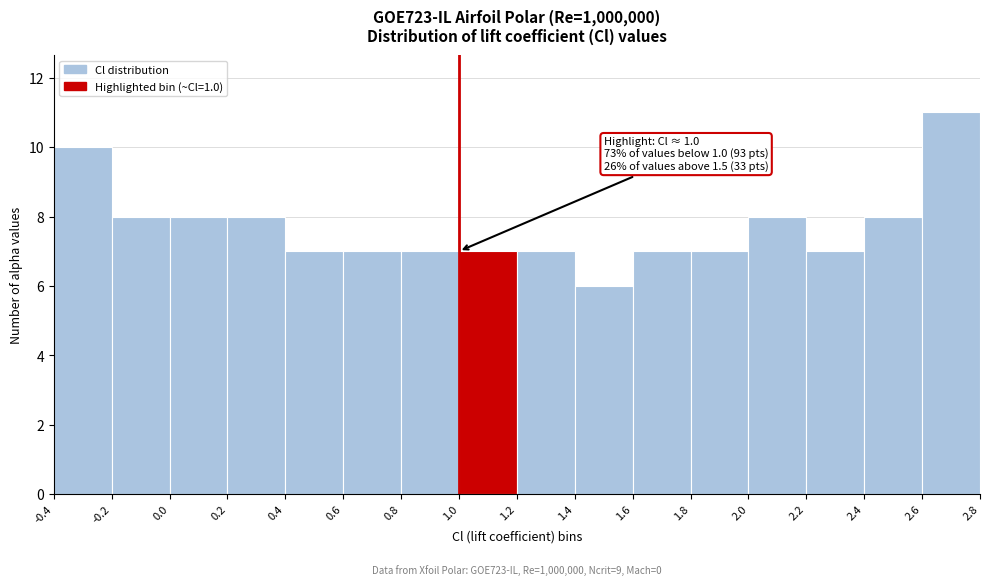

Over which range of the x-axis is the bar tallest?

2.6 to 2.8